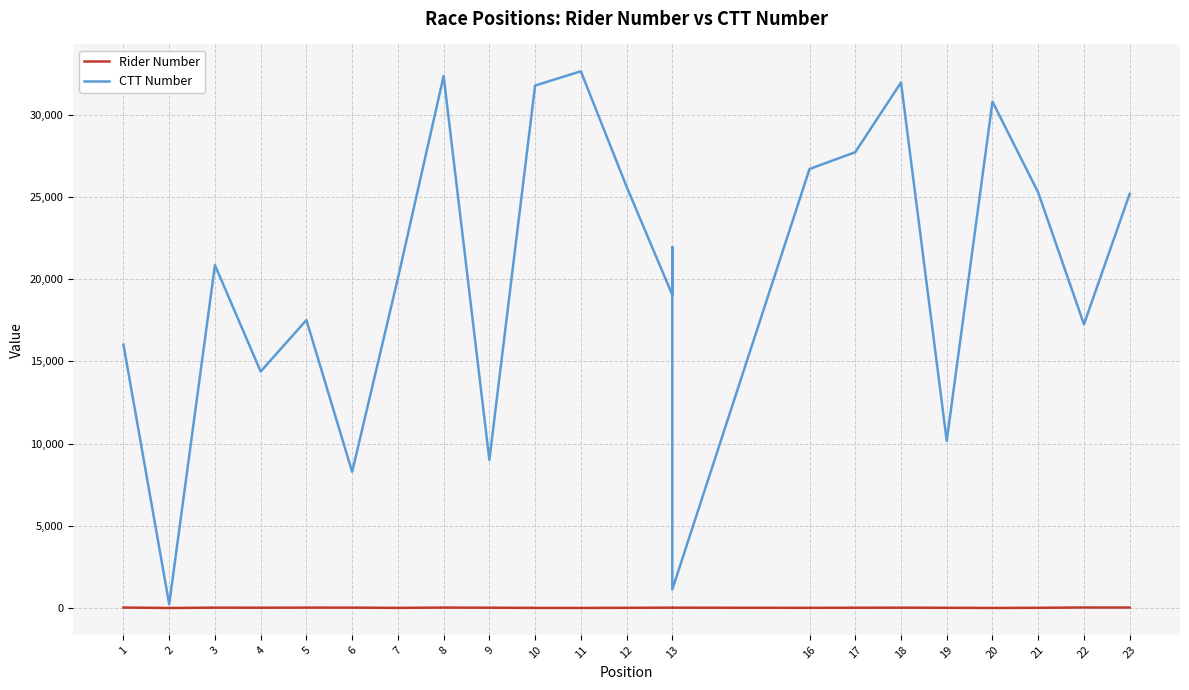

Rank the series by their average value, from lowest to highest.

Rider Number, CTT Number